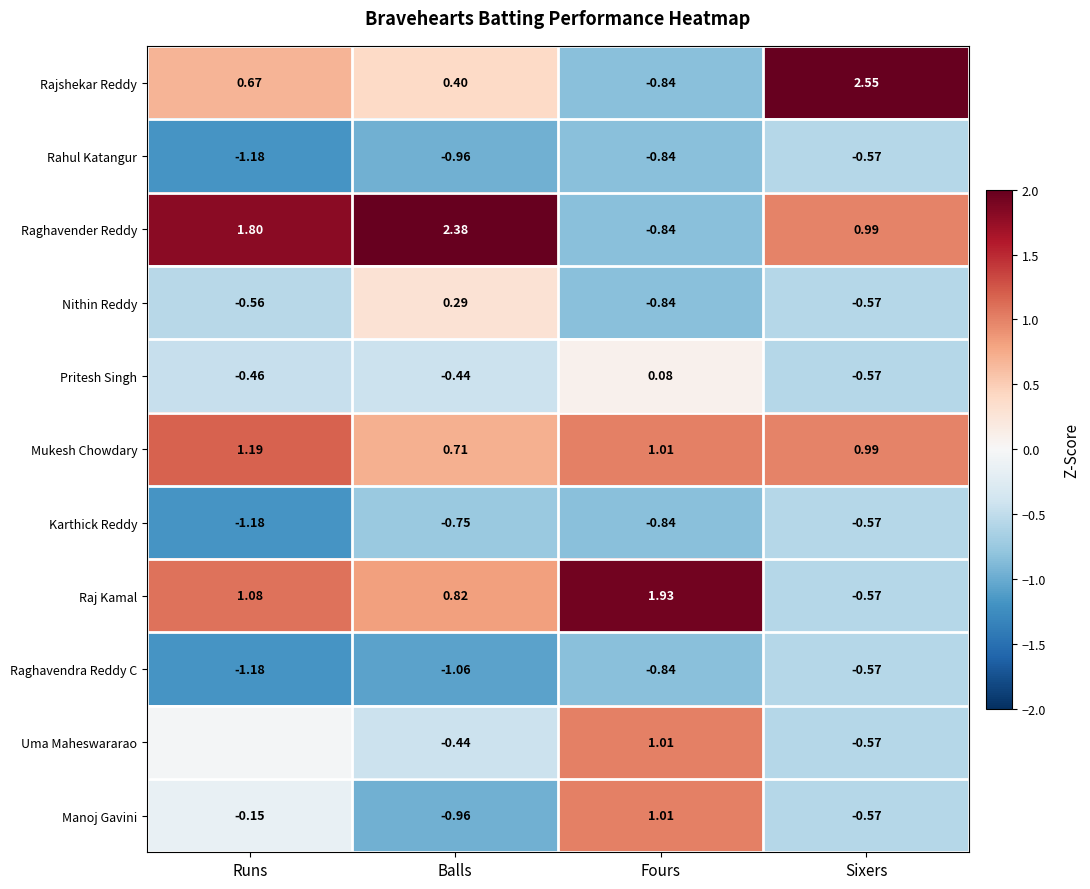

Where is Rajshekar Reddy nearest to the value 0?

Balls